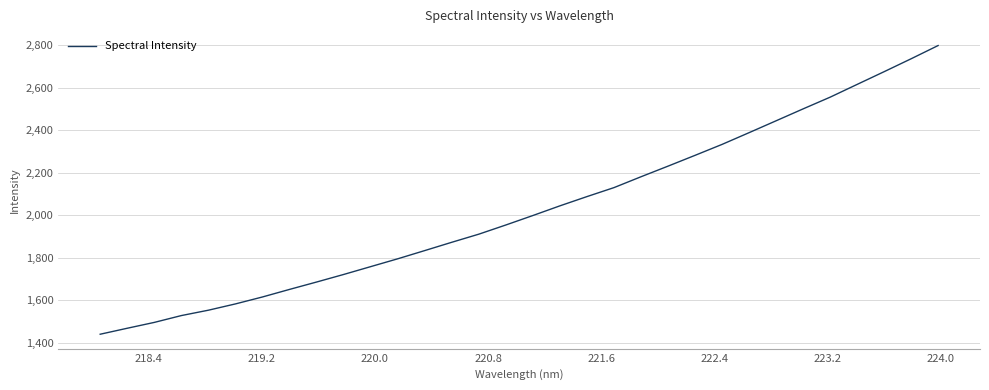

What is the maximum value shown in the chart?

2798.1